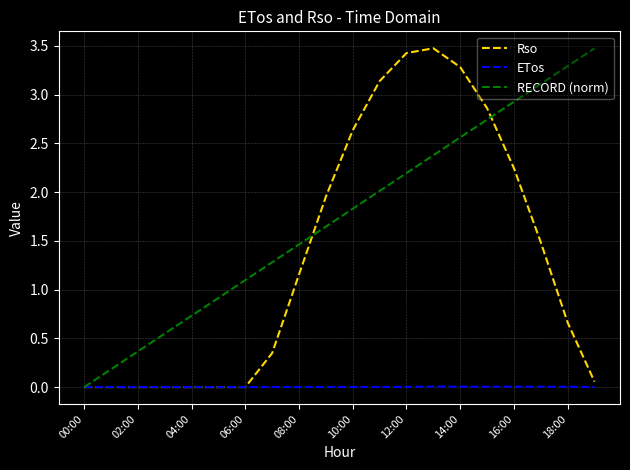

Which series has the largest total across all categories?

RECORD (norm)